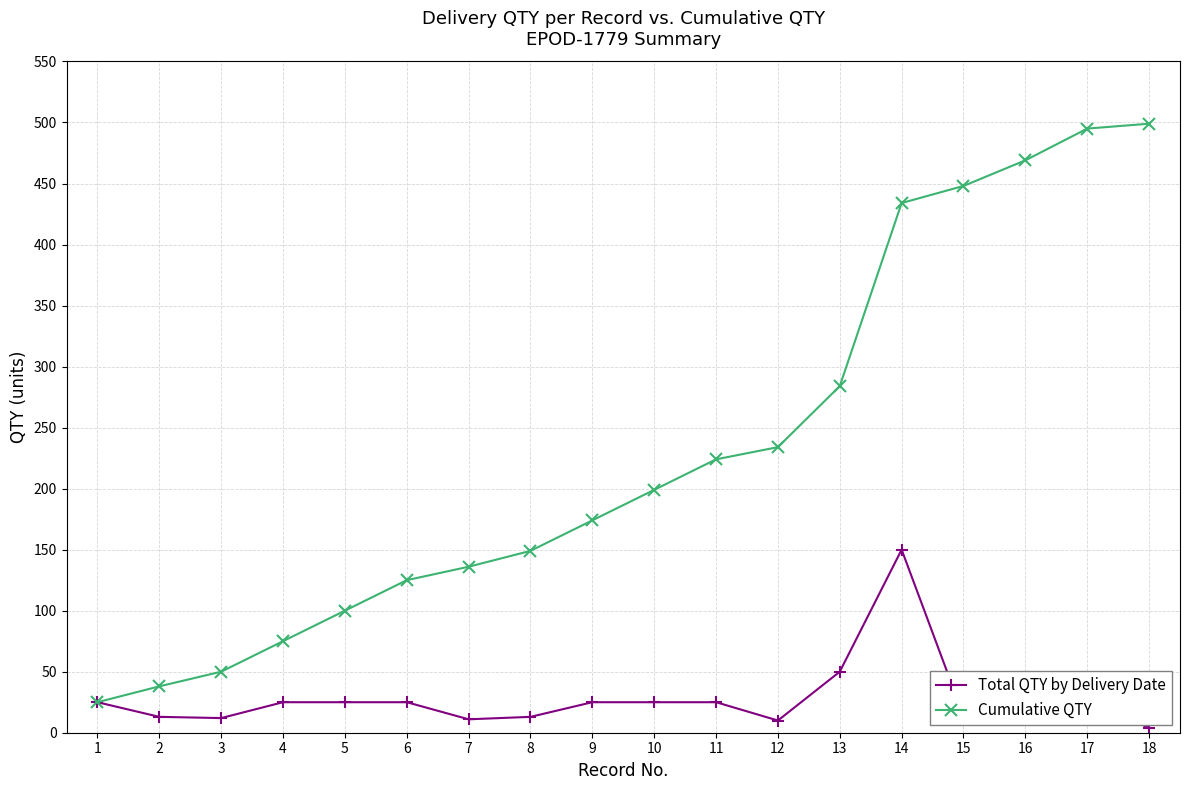

Which category has the highest value in the Total QTY by Delivery Date series?

14